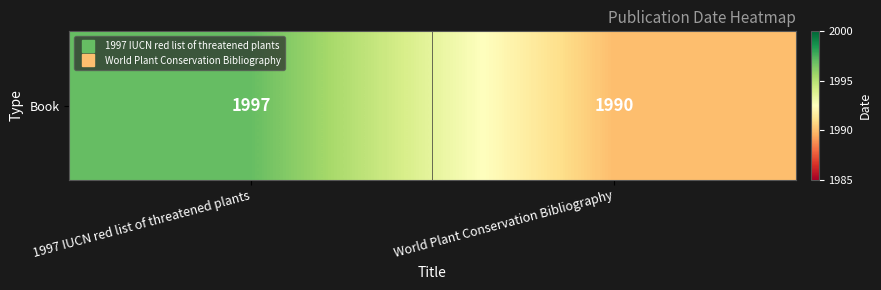

What is the difference between the maximum and minimum values?

7